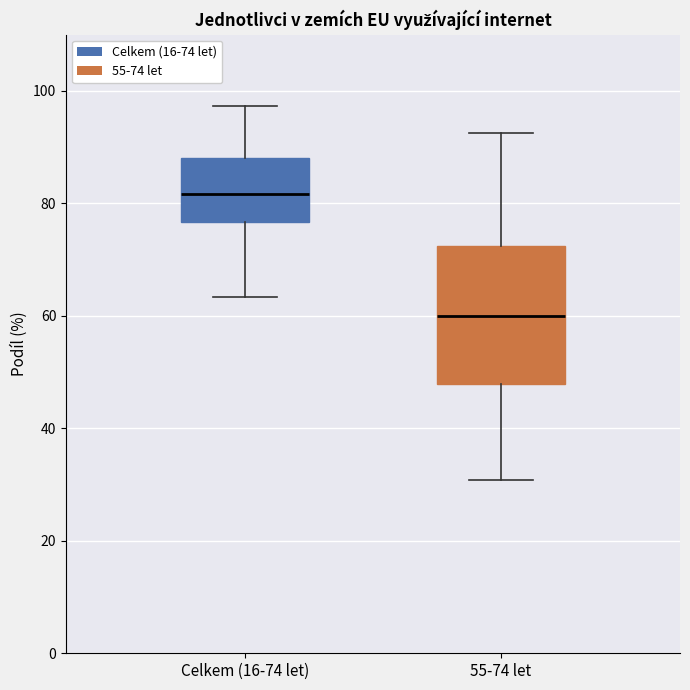

Reading left to right, read every box against the y-axis: the position of its median line, the range the box covers, and the ends of its whiskers. The values are not printed on the chart, so give them approximately, as read against the axis.

Celkem (16-74 let): median 82, box 76 to 88, whiskers 64 to 98
55-74 let: median 60, box 48 to 72, whiskers 30 to 92